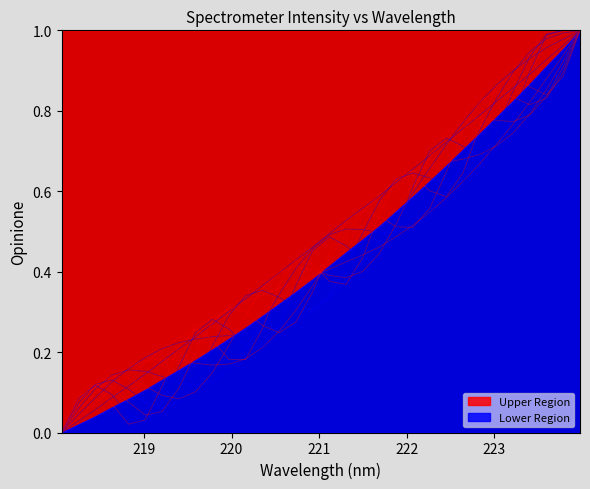

True or false: there are more than 0 points higher than both neighbors.

False